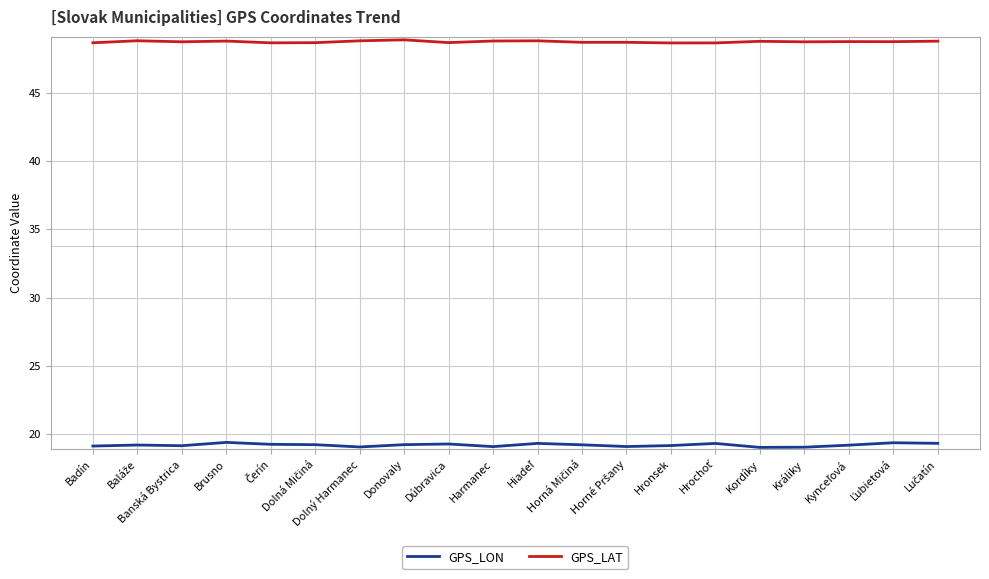

At how many categories does at least one series exceed 24?

20